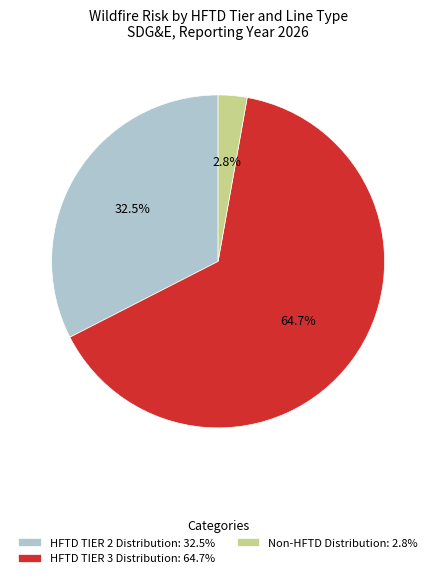

Does HFTD TIER 3 Distribution account for over 50% of the chart?

Yes